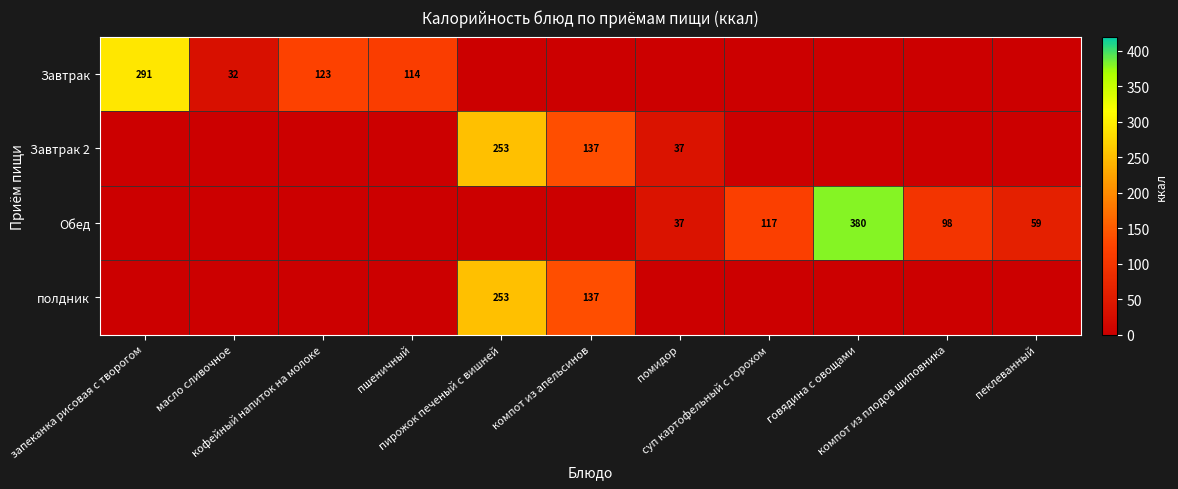

How many series are shown in this chart?

4